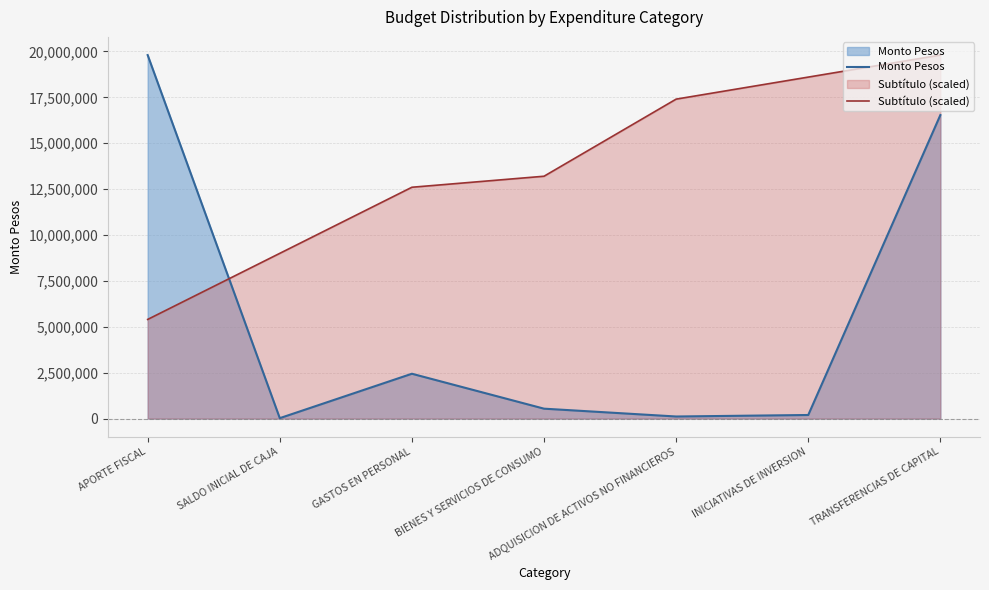

How many distinct data groups are displayed?

2